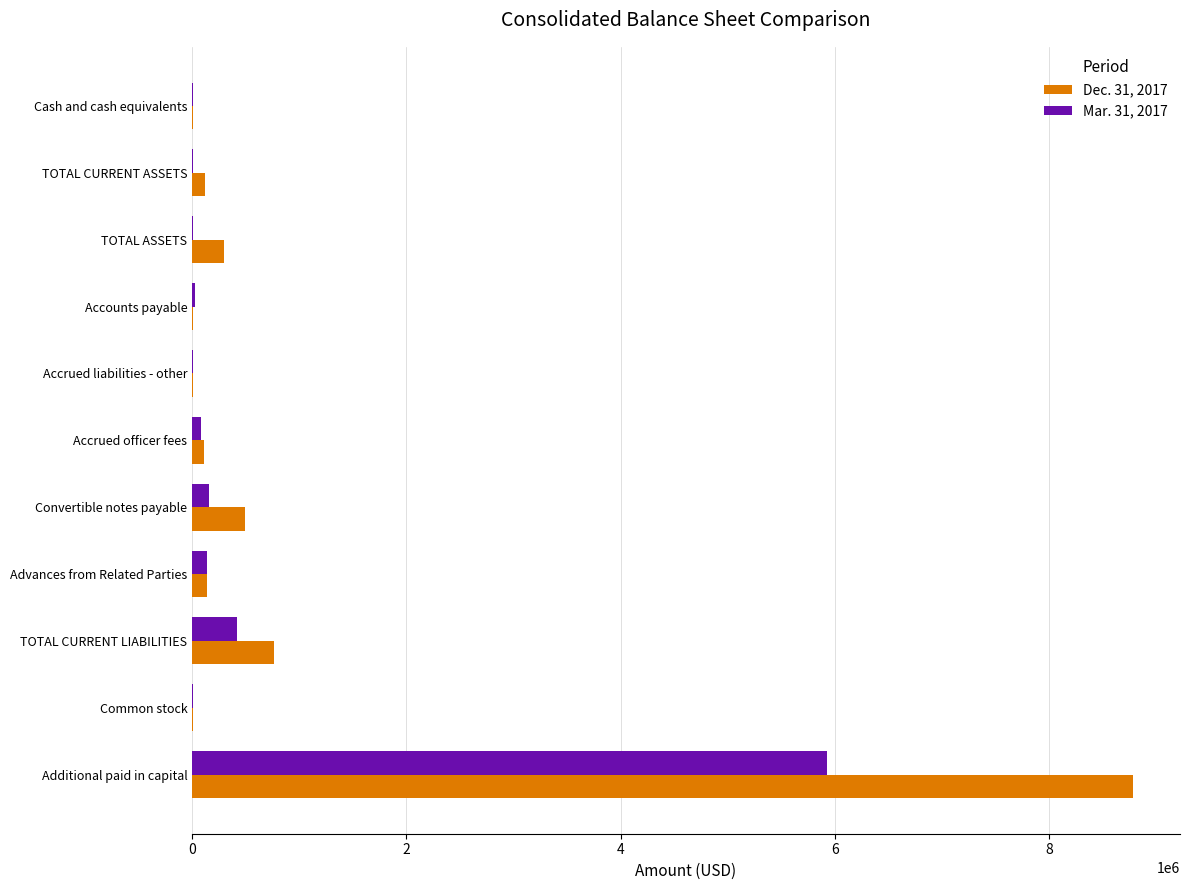

At which category is the sum across all series the highest?

Additional paid in capital